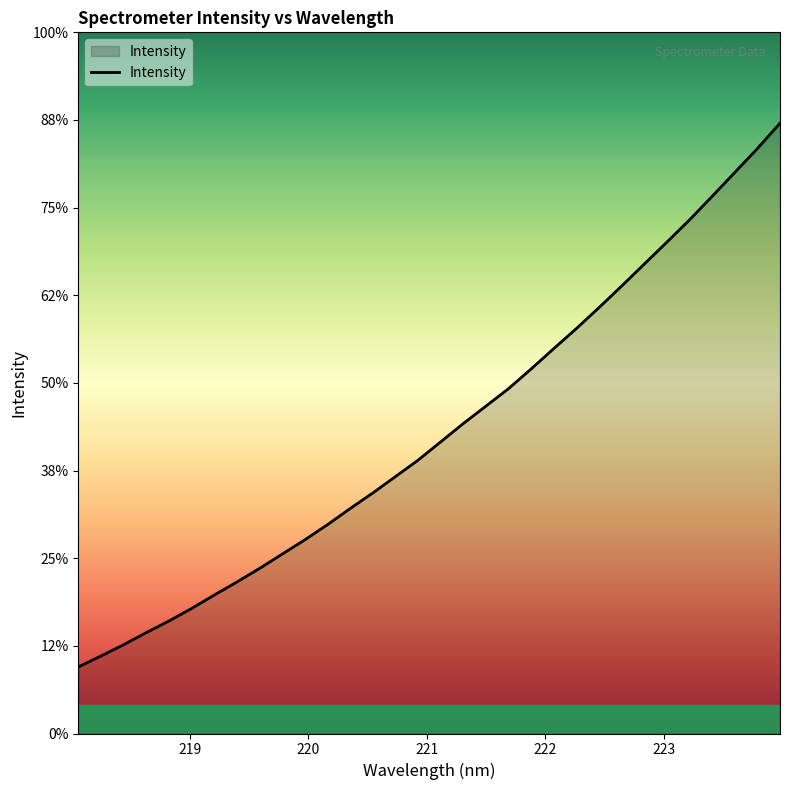

Does the chart display data point markers on the line(s)?

No